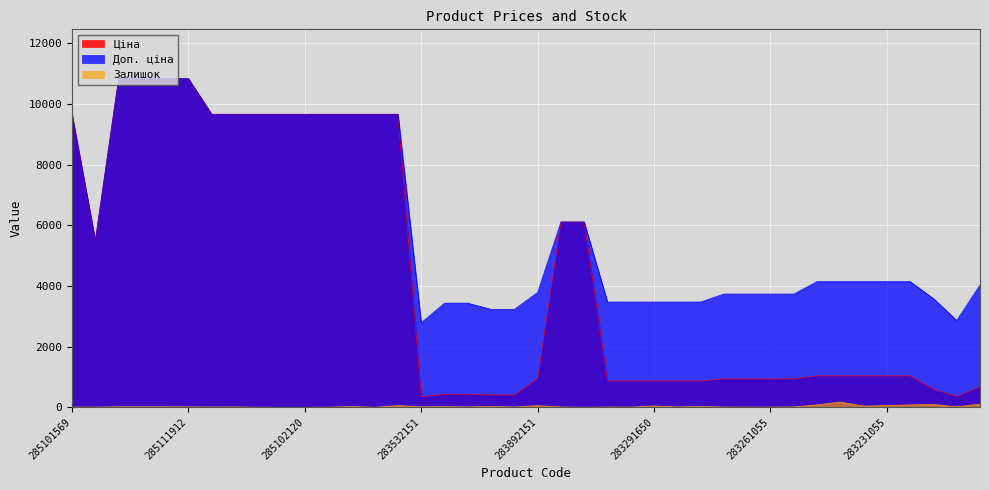

What is the difference between the highest and lowest values at 283291052?

3445.1